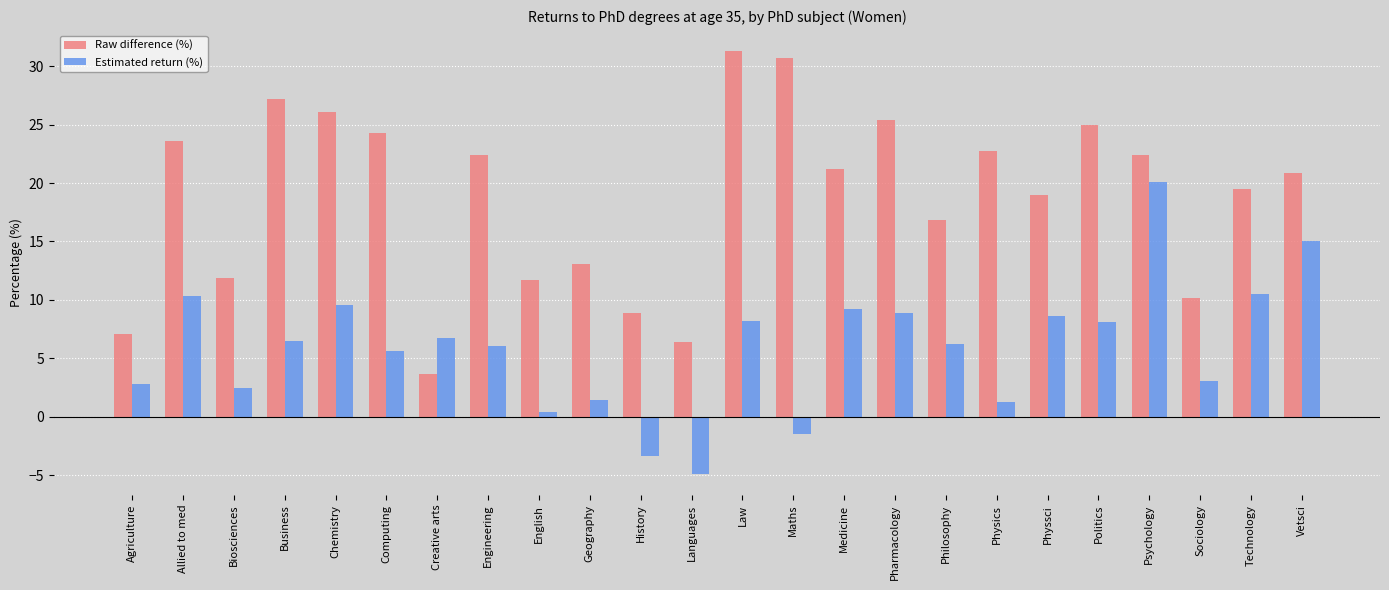

How many bars are there in each group?

2